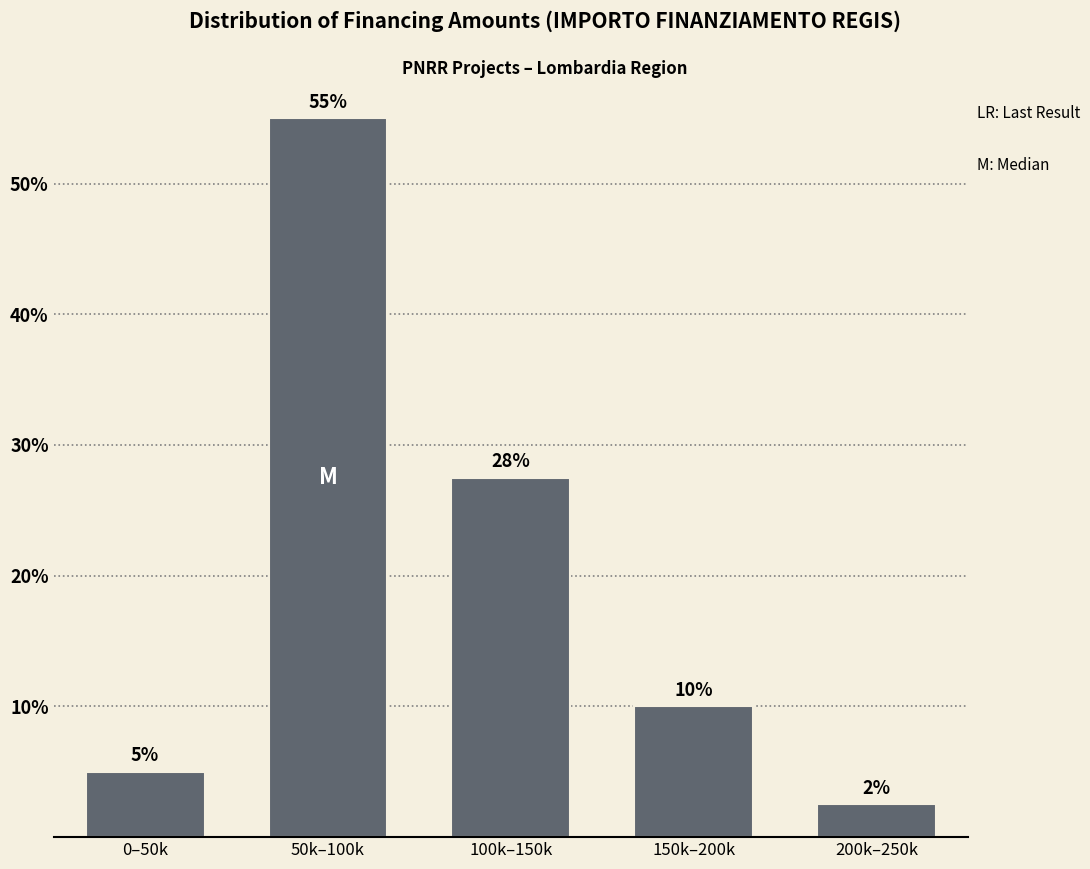

Which has a higher value, 100k–150k or 50k–100k?

50k–100k